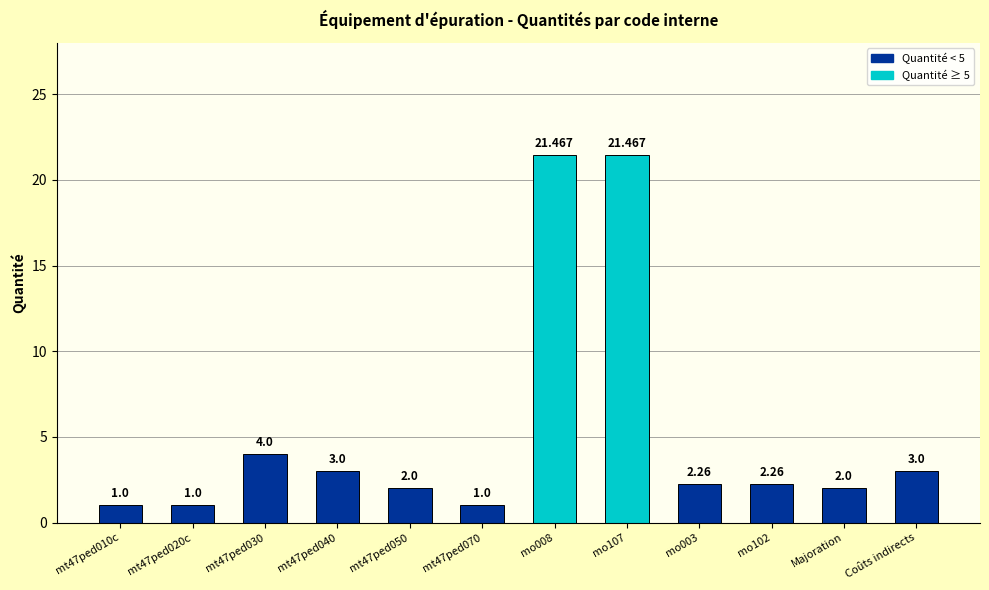

What is the sum of the values at mo102 and Majoration?

4.3